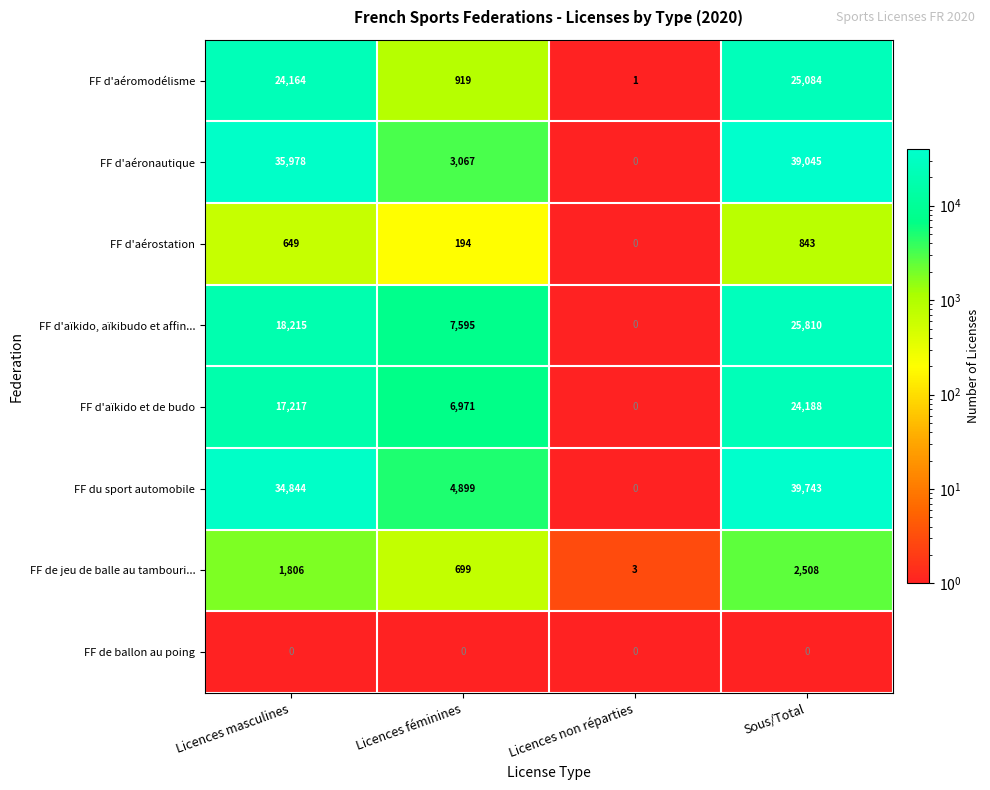

The value of FF d'aérostation at Sous/Total is 1204. True or false?

False